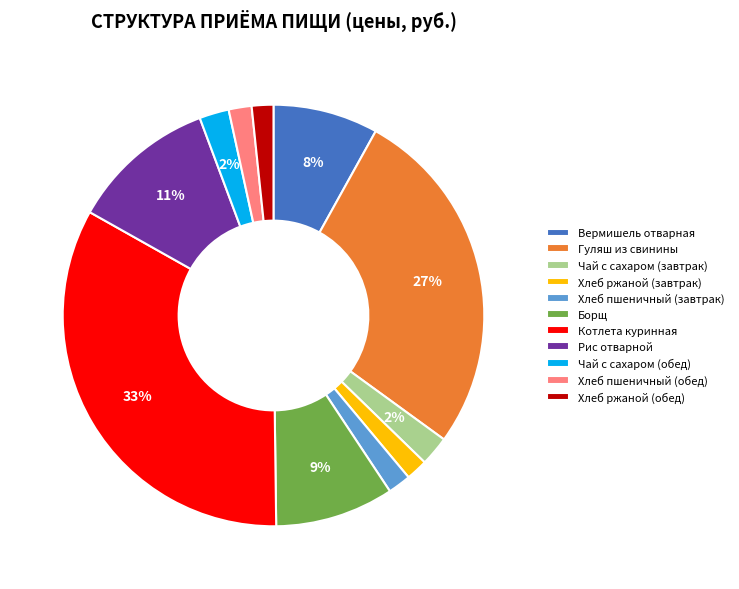

To the nearest percent, what percentage of the pie is Хлеб пшеничный (завтрак)?

2%